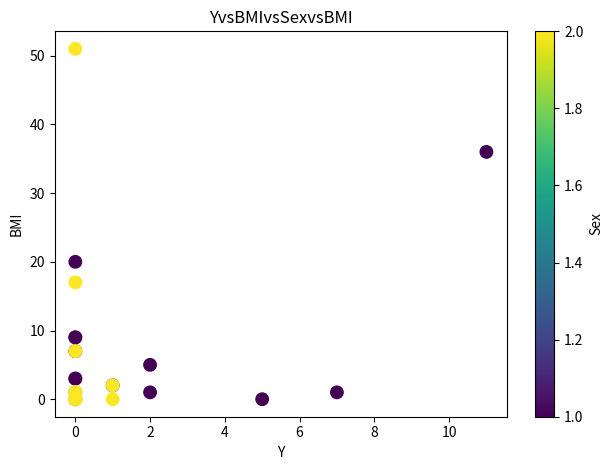

What Y value in the scatter plot is closest to 25?

20